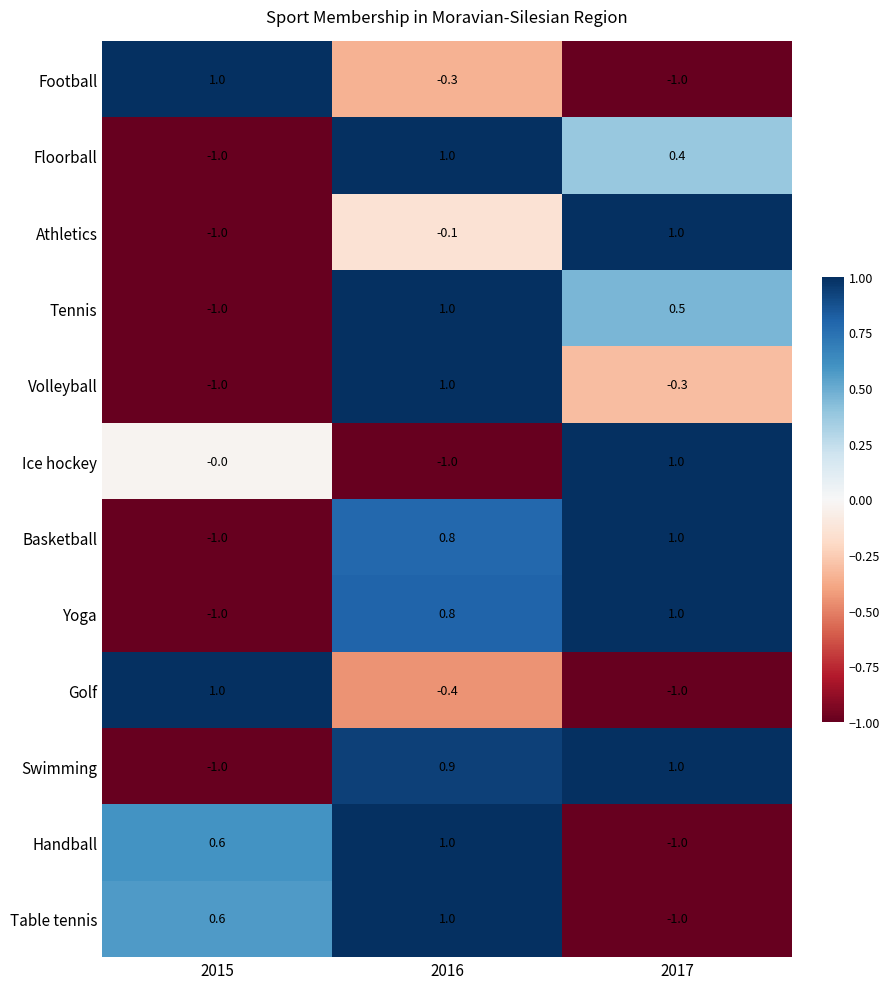

What is the sum of all Basketball values?

0.8